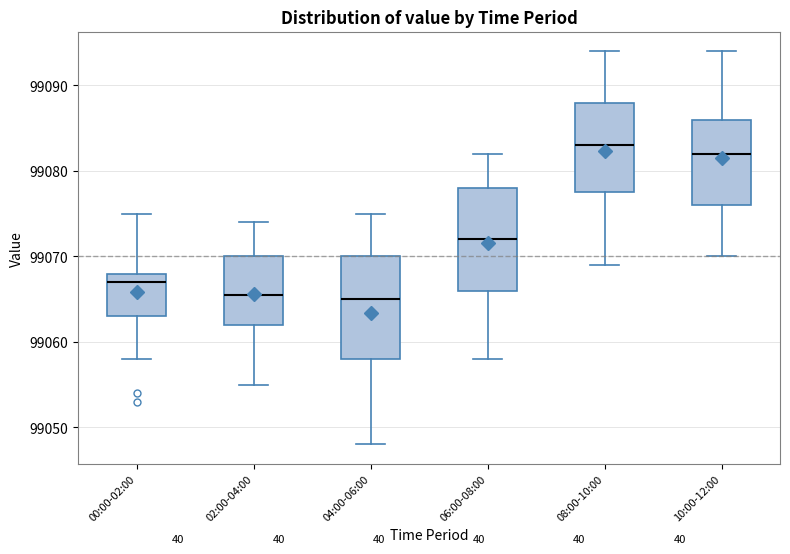

Where does the median line of the box for 00:00-02:00 sit on the y-axis? The values are not printed on the chart, so give them approximately, as read against the axis.

99067